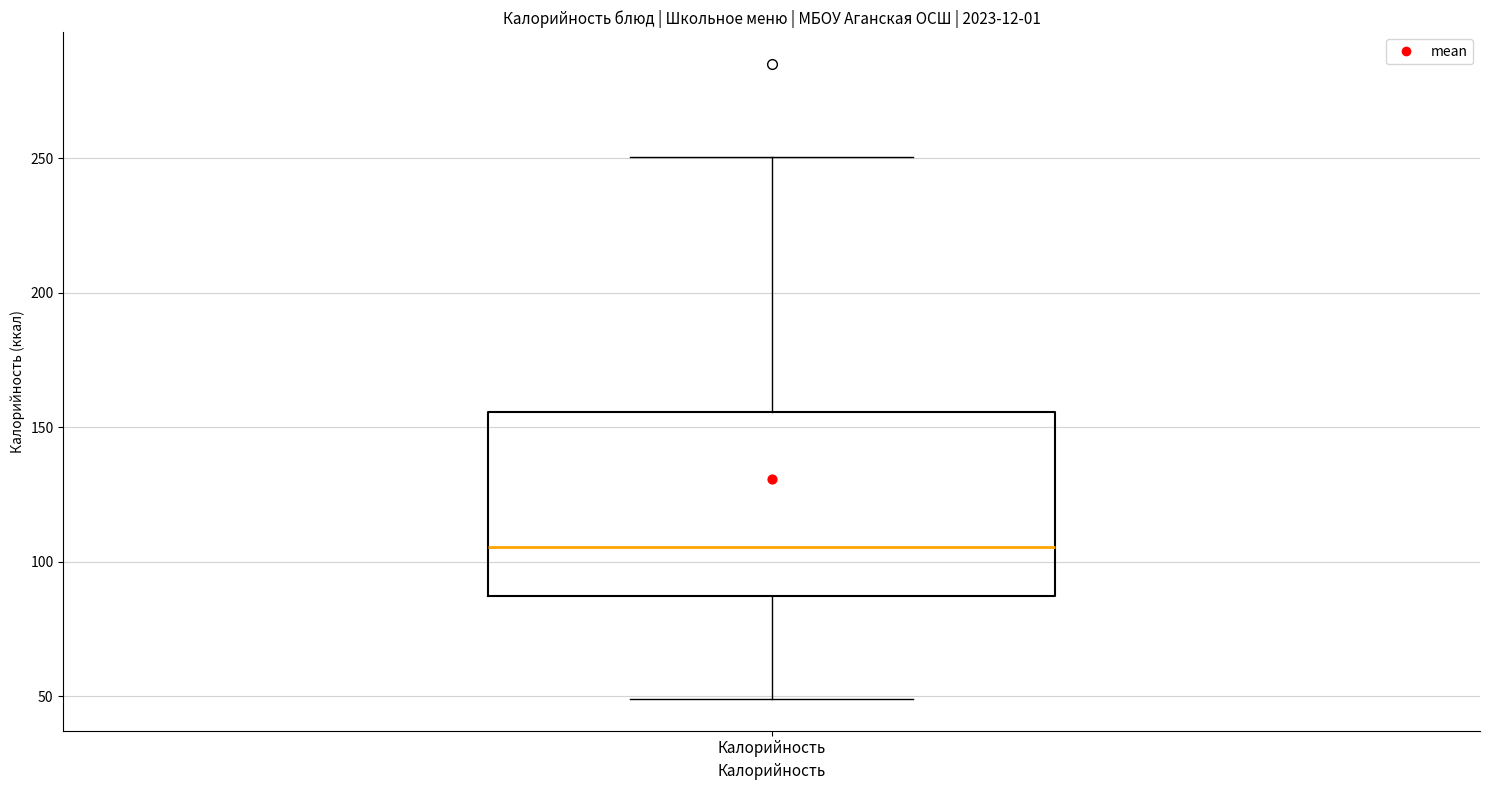

Read this box plot against the y-axis: the position of the median line, the range covered by the box, and the ends of both whiskers. The values are not printed on the chart, so give them approximately, as read against the axis.

median 105, box 85 to 155, whiskers 50 to 250